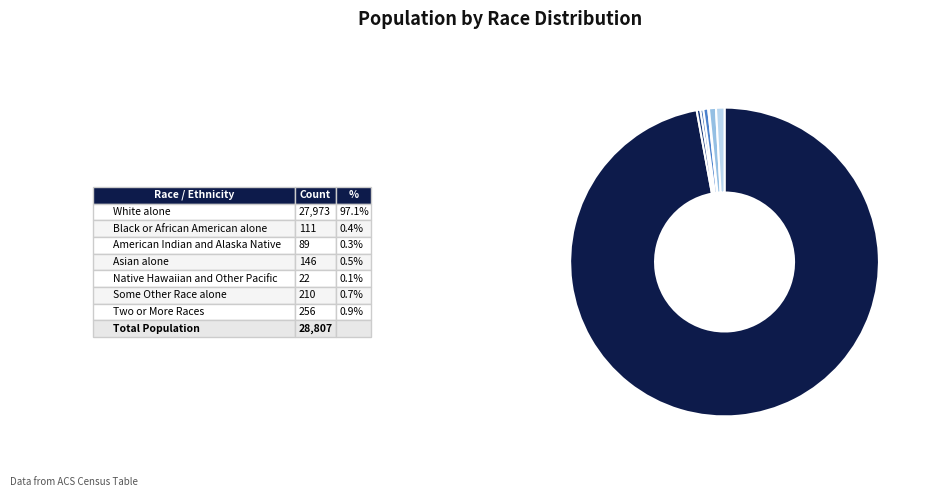

Is there any slice that represents more than half of the pie?

Yes